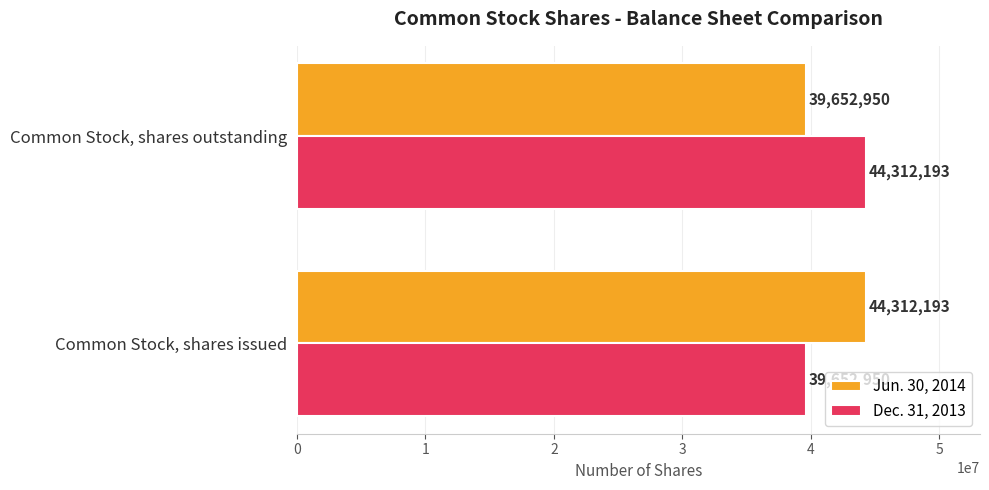

How many categories are shown in the chart?

2